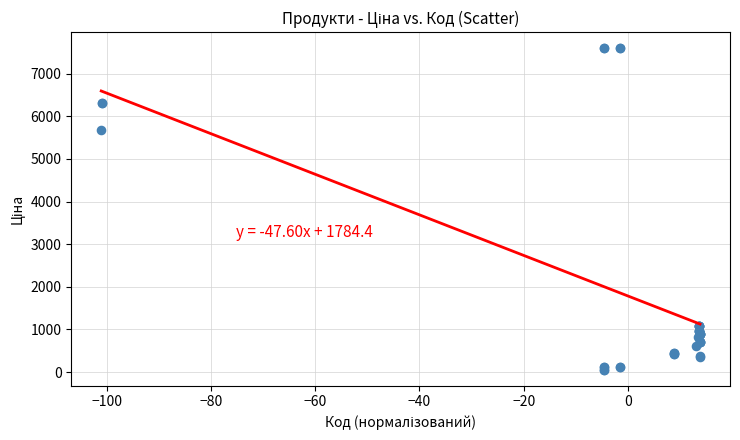

What Y value in the scatter plot is closest to 3826?

5673.8